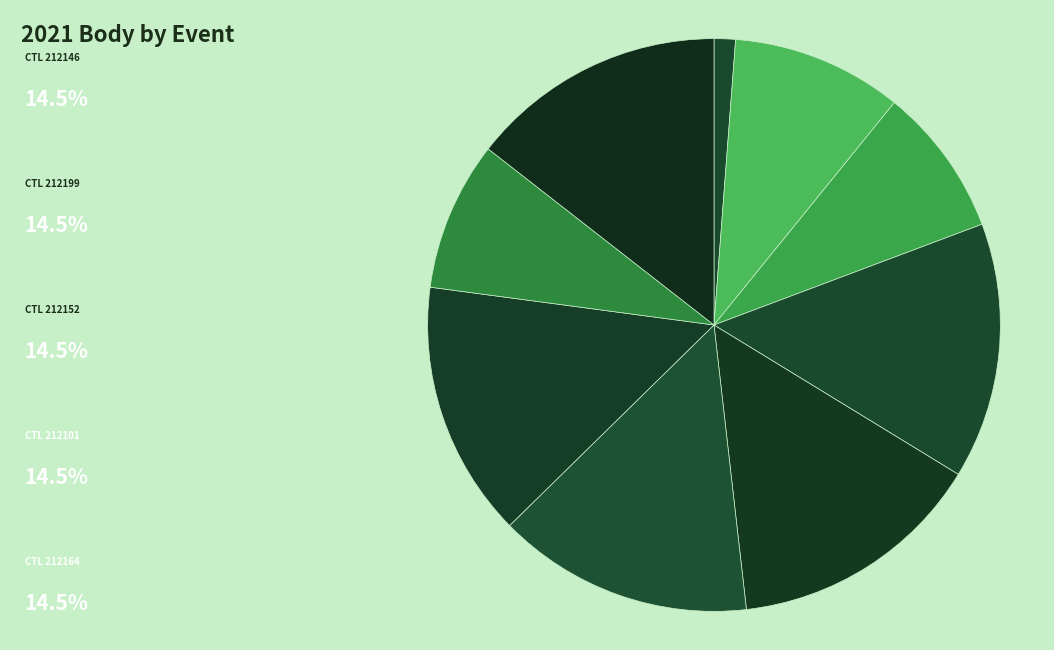

How many slices are in this pie chart?

9